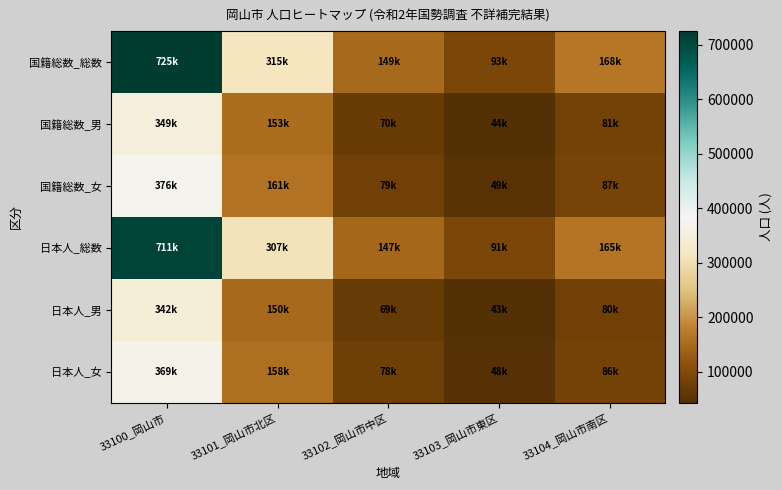

Which series has the largest range (max minus min)?

国籍総数_総数